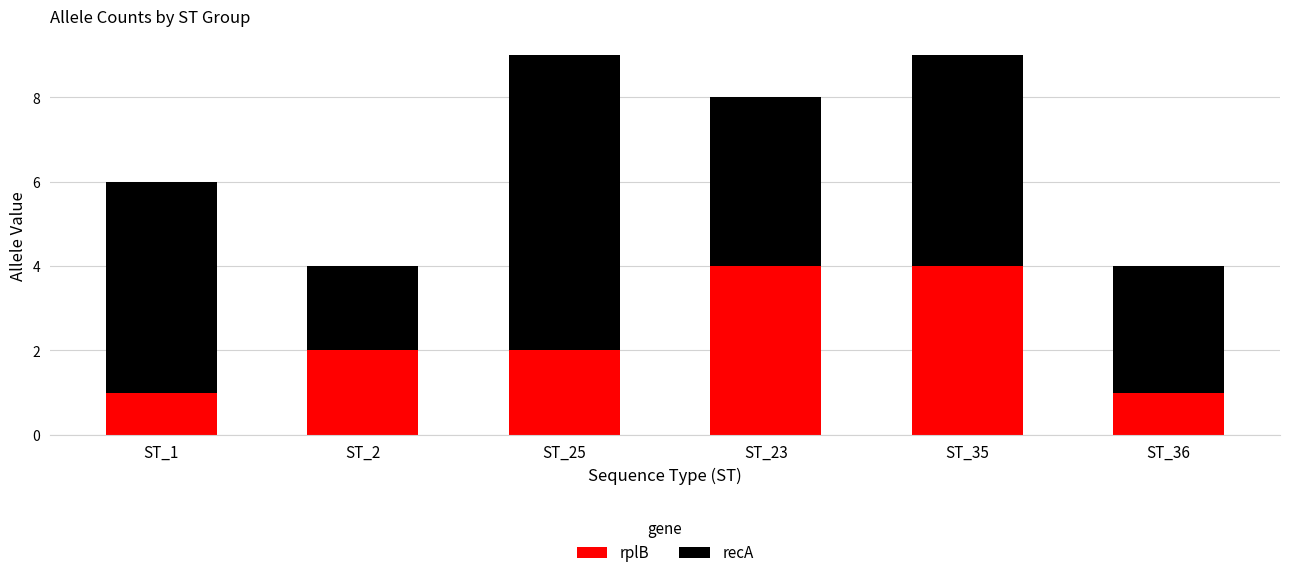

What is the total value across all series at ST_25?

9